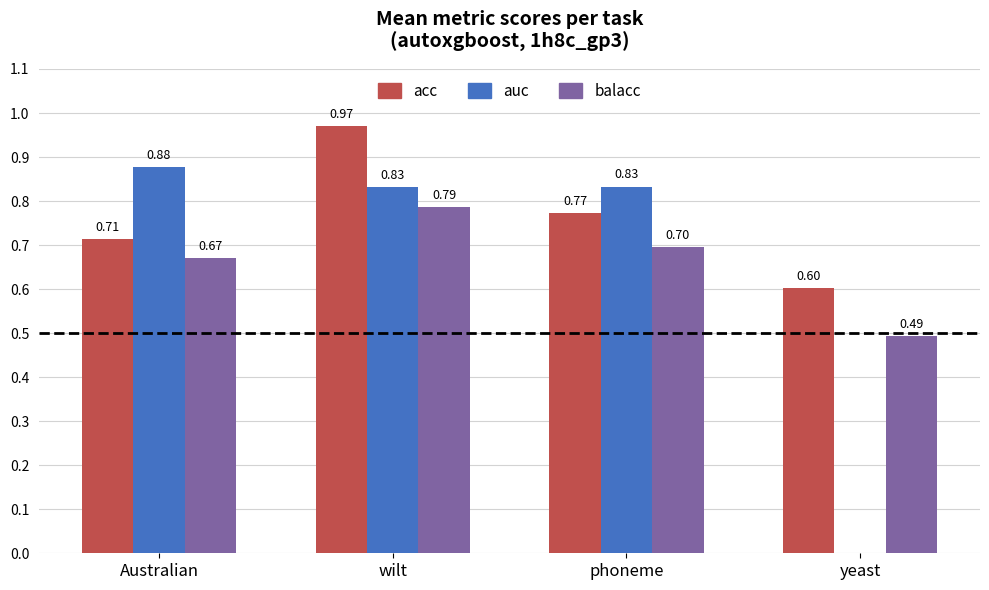

What is the total value across all series at wilt?

2.6